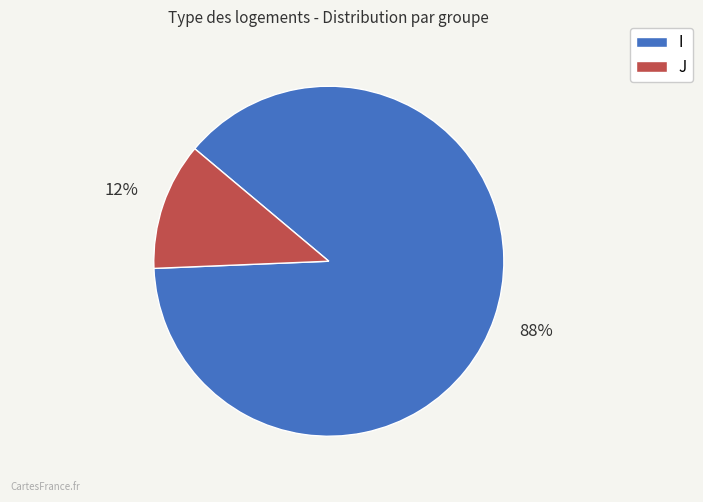

Is the sum of J and I greater than half?

Yes